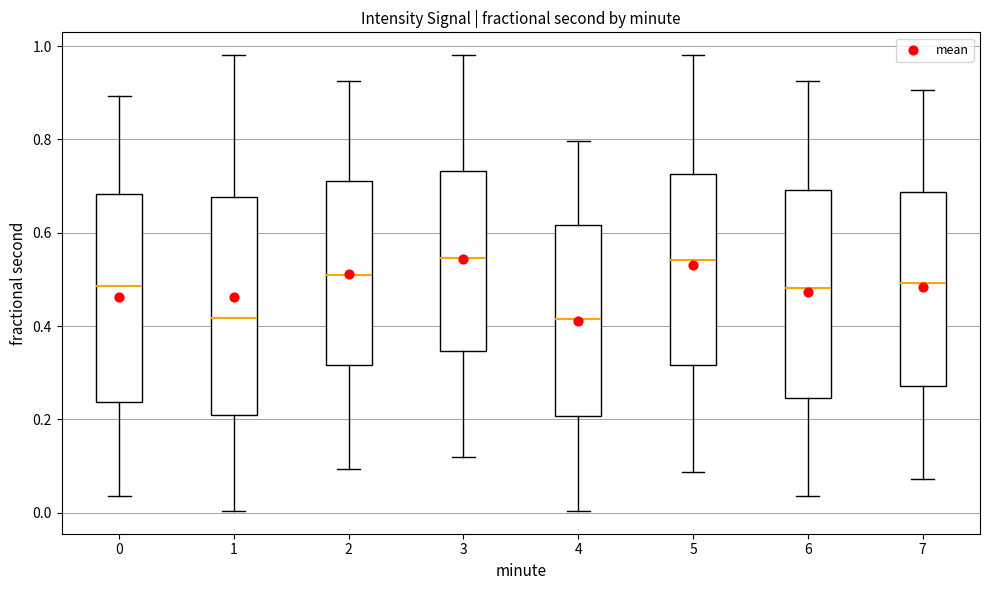

Reading left to right, read every box against the y-axis: the position of its median line, the range the box covers, and the ends of its whiskers. The values are not printed on the chart, so give them approximately, as read against the axis.

0: median 0.48, box 0.24 to 0.68, whiskers 0.04 to 0.90
1: median 0.42, box 0.20 to 0.68, whiskers 0.00 to 0.98
2: median 0.50, box 0.32 to 0.72, whiskers 0.10 to 0.92
3: median 0.54, box 0.34 to 0.74, whiskers 0.12 to 0.98
4: median 0.42, box 0.20 to 0.62, whiskers 0.00 to 0.80
5: median 0.54, box 0.32 to 0.72, whiskers 0.08 to 0.98
6: median 0.48, box 0.24 to 0.70, whiskers 0.04 to 0.92
7: median 0.50, box 0.28 to 0.68, whiskers 0.08 to 0.90